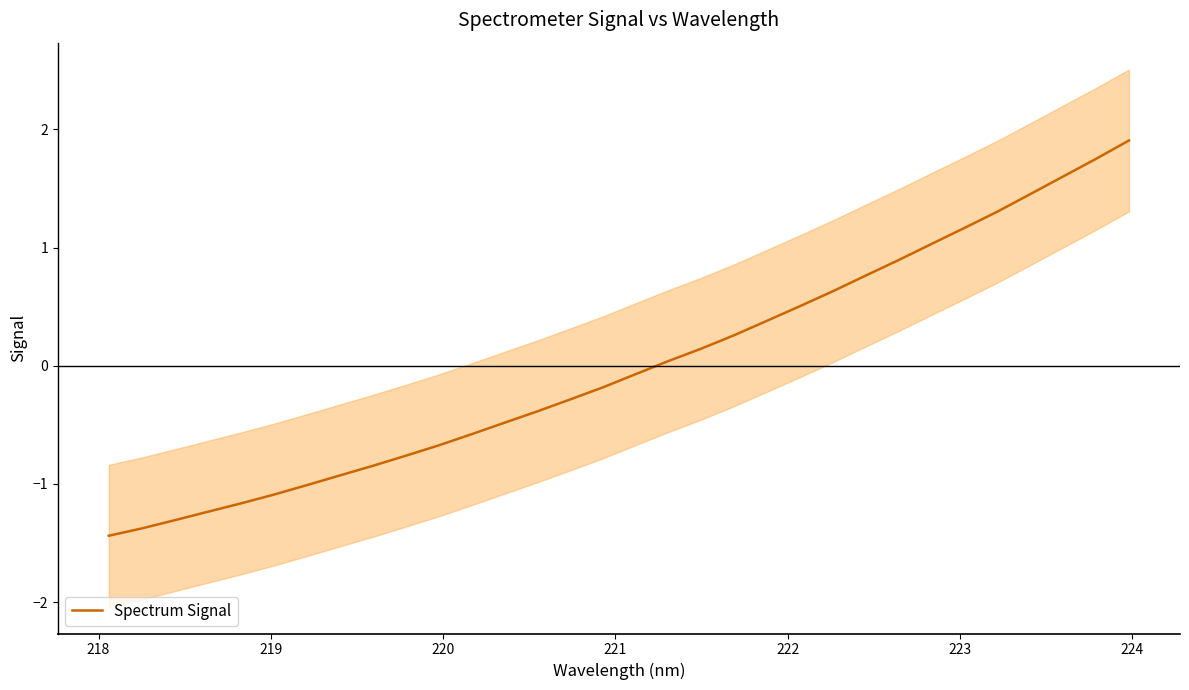

What is the minimum value for Spectrum Signal?

-1.4